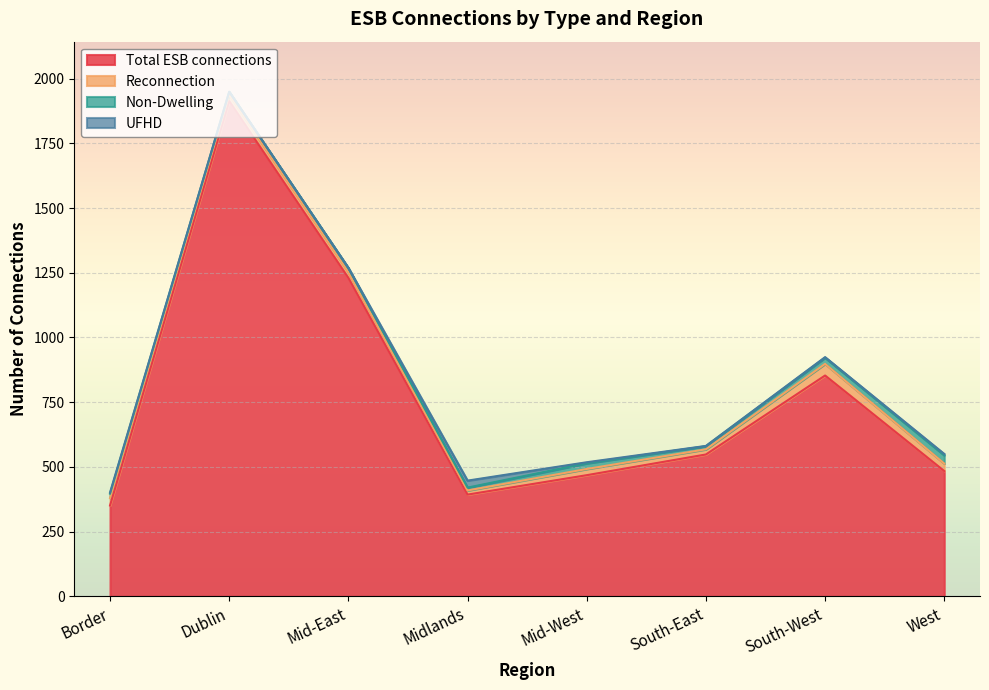

What is the label of the 4th point from the left?

Midlands